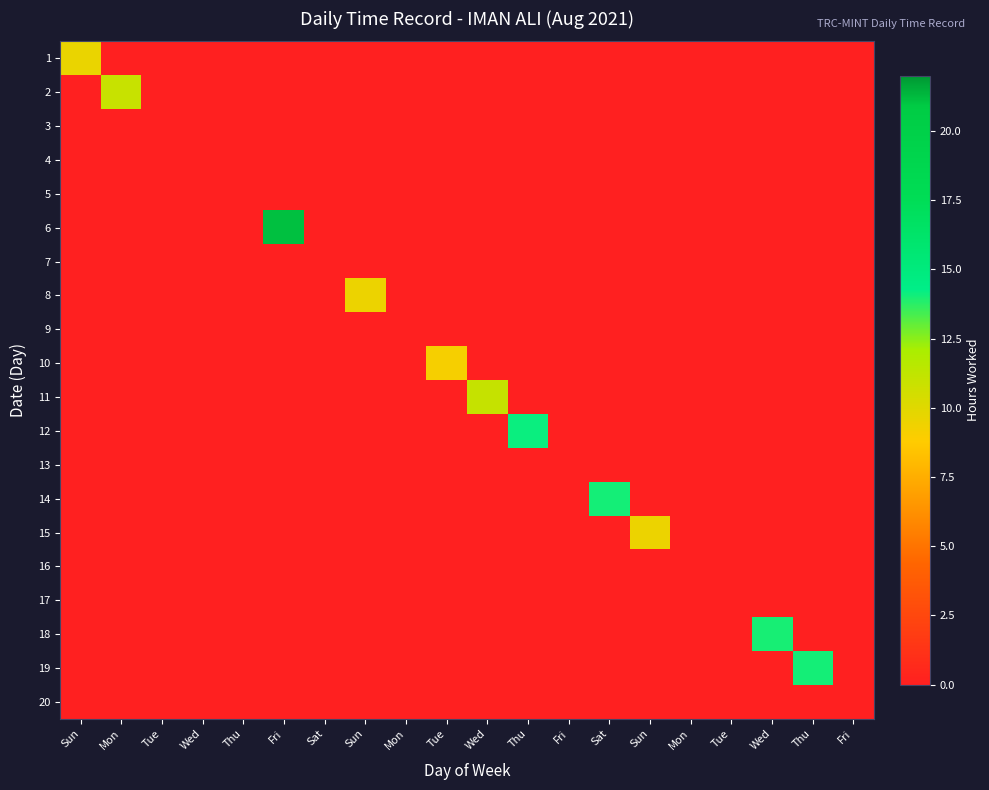

At which category does the chart reach its peak across all series?

Fri